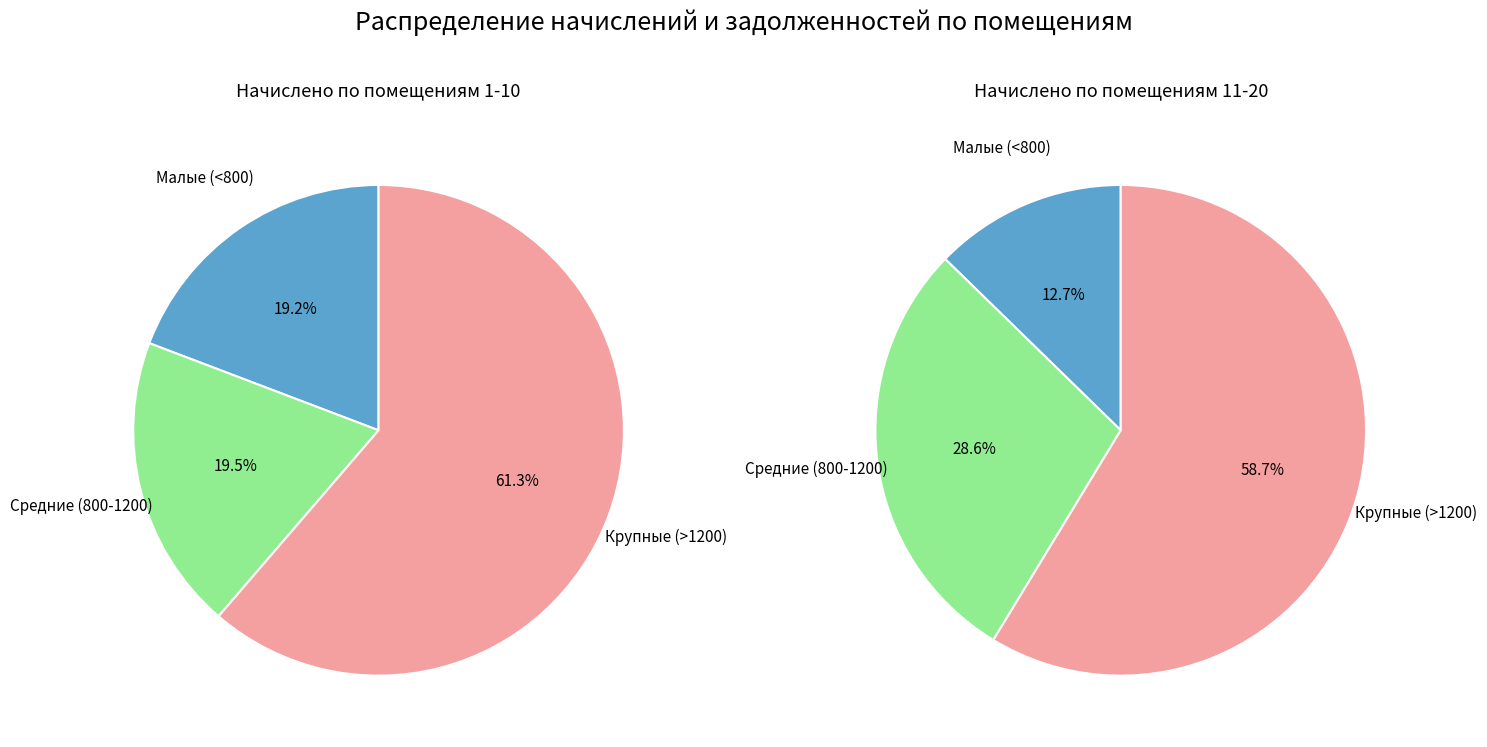

Does 13 represent more than half of the total?

No